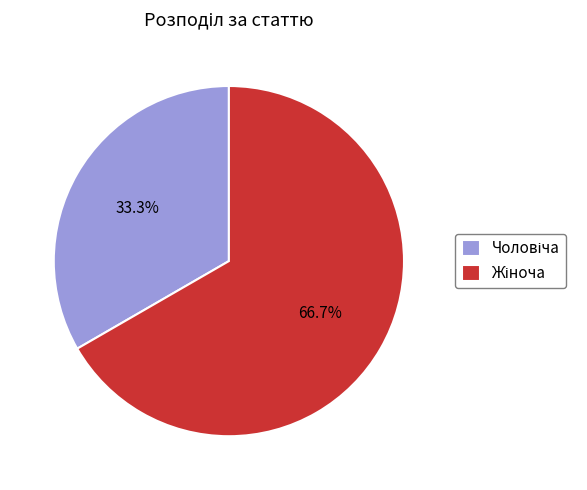

How many slices are in this pie chart?

2